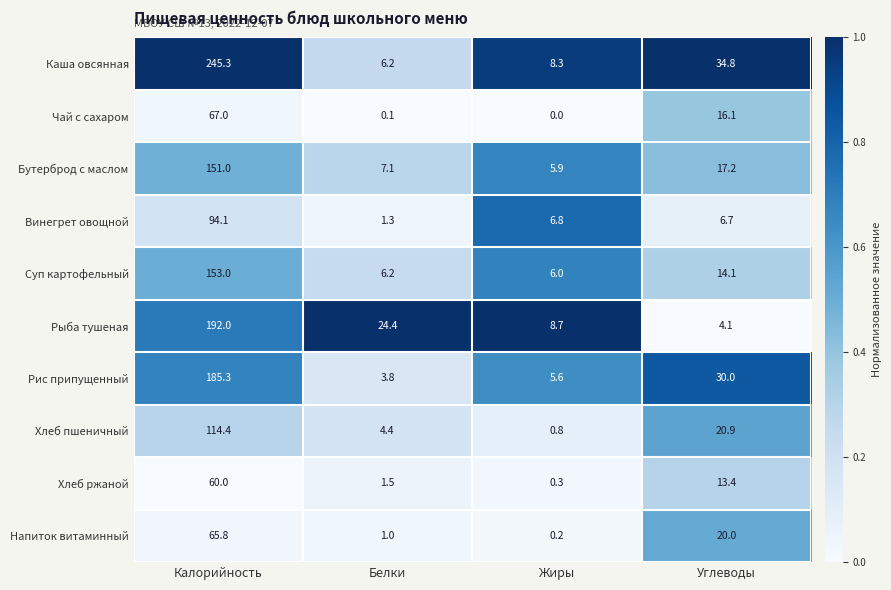

Which series has the widest spread of values?

Каша овсянная